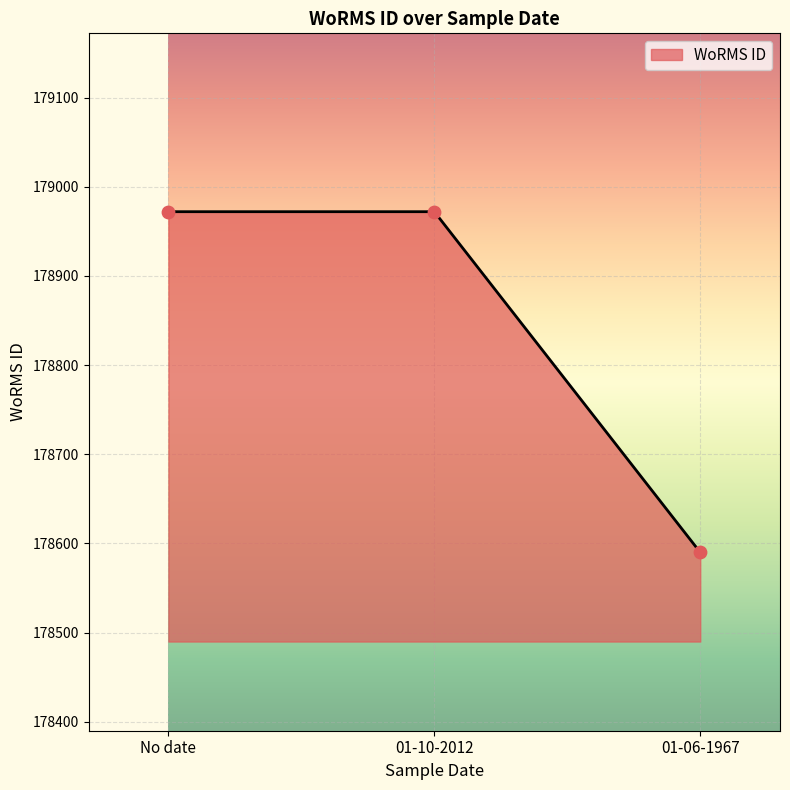

Between No date and 01-06-1967, which is larger?

No date